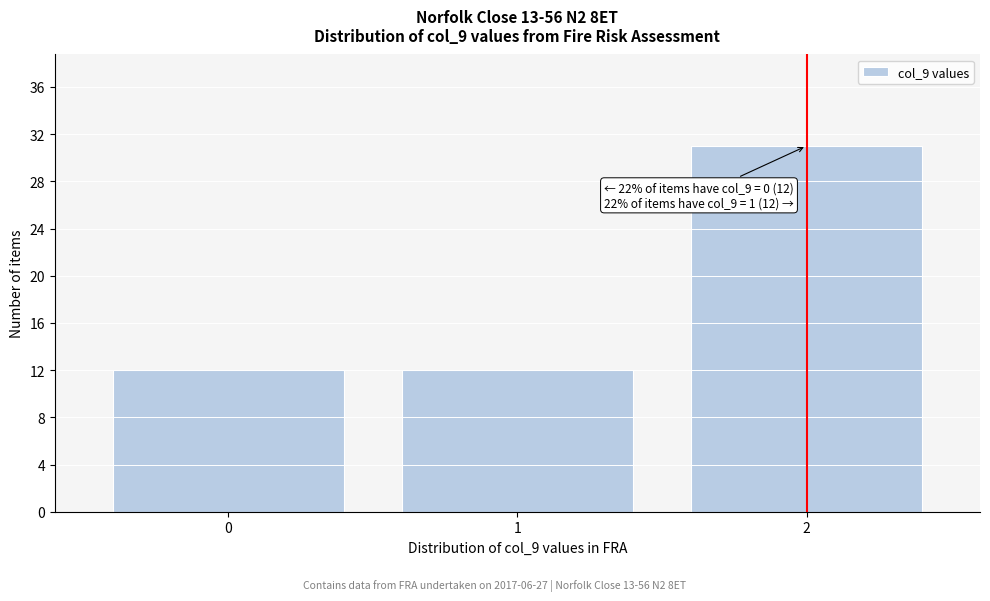

Which range on the x-axis has the tallest bar?

1.5 to 2.5